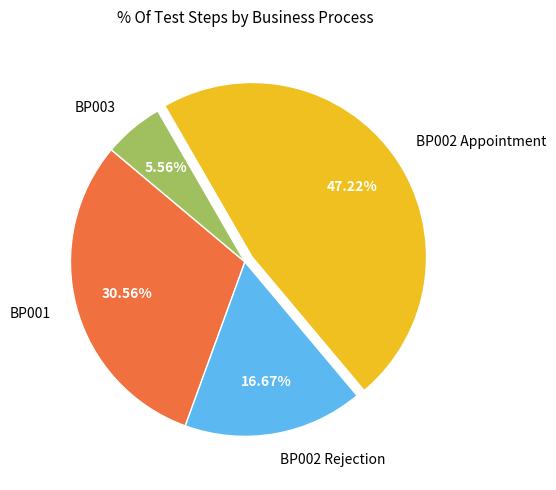

What is the largest slice in the pie chart?

BP002 Appointment